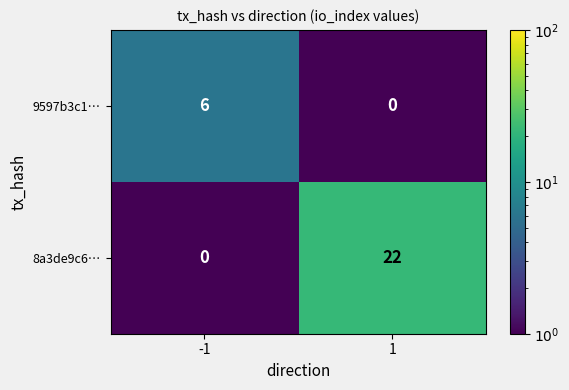

Which category has the highest value across all series?

1